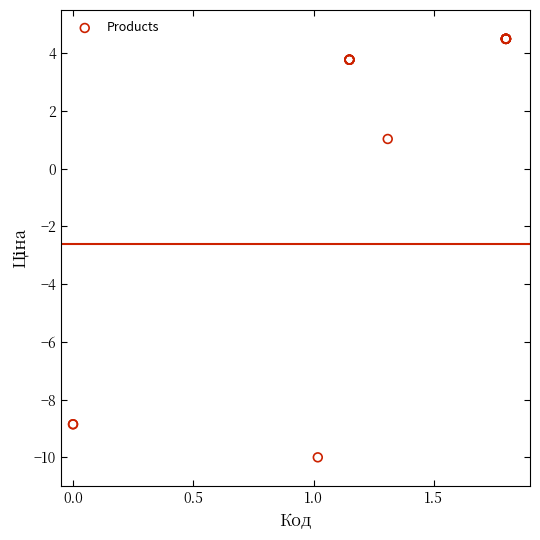

What Y value in the scatter plot is closest to -2?

1.0